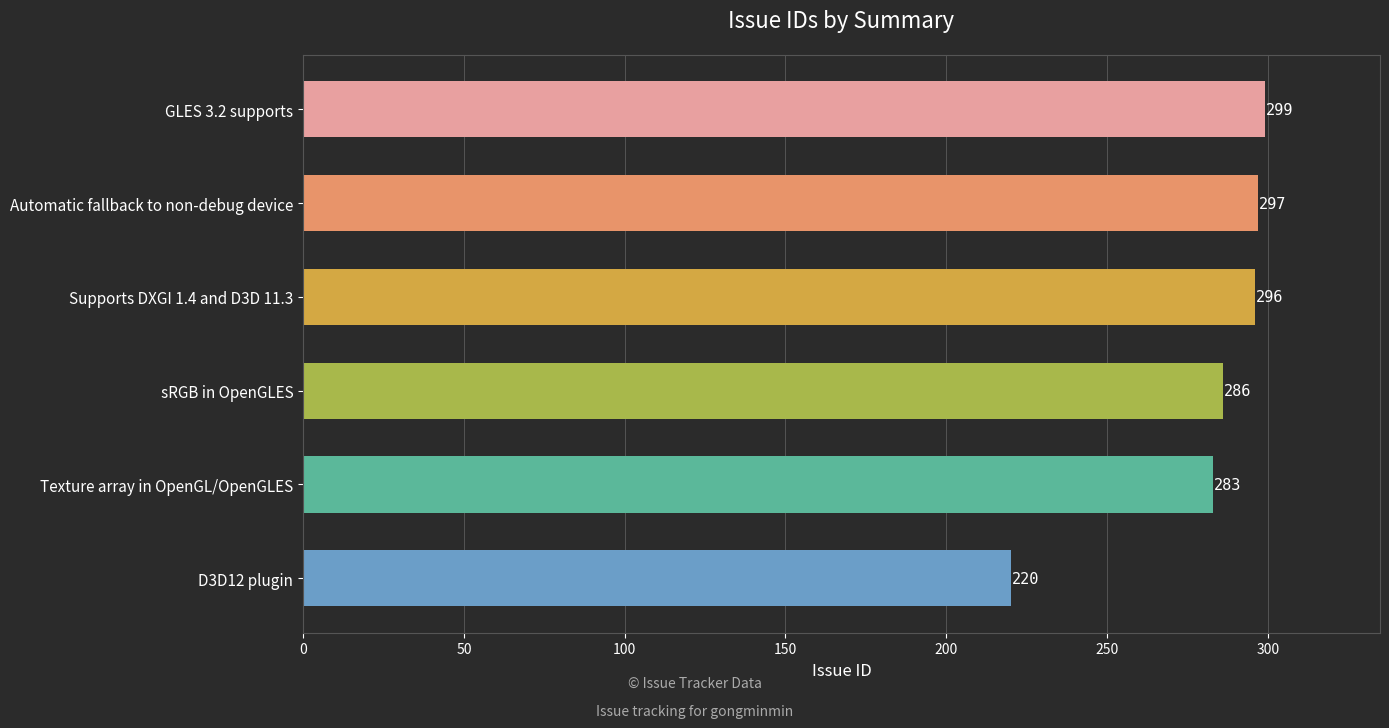

Are the bars grouped side by side (vs. stacked)?

No